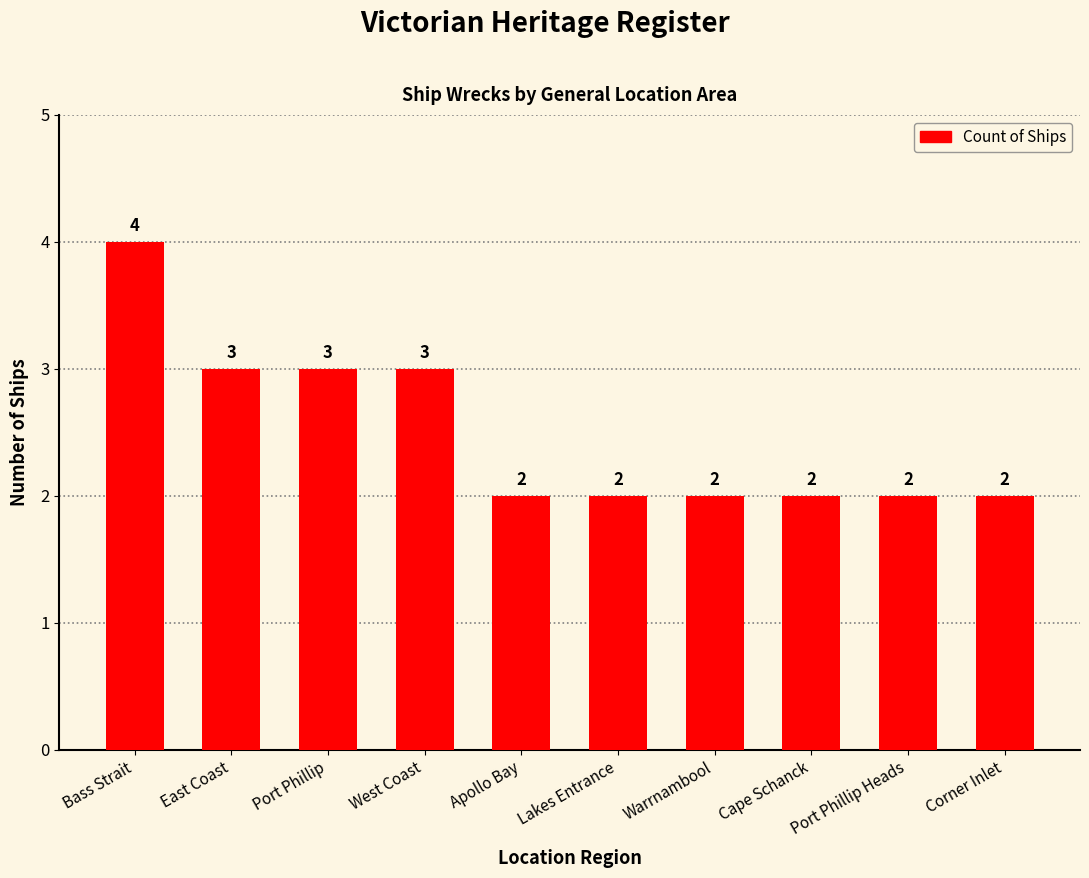

What position from the left is Apollo Bay?

5